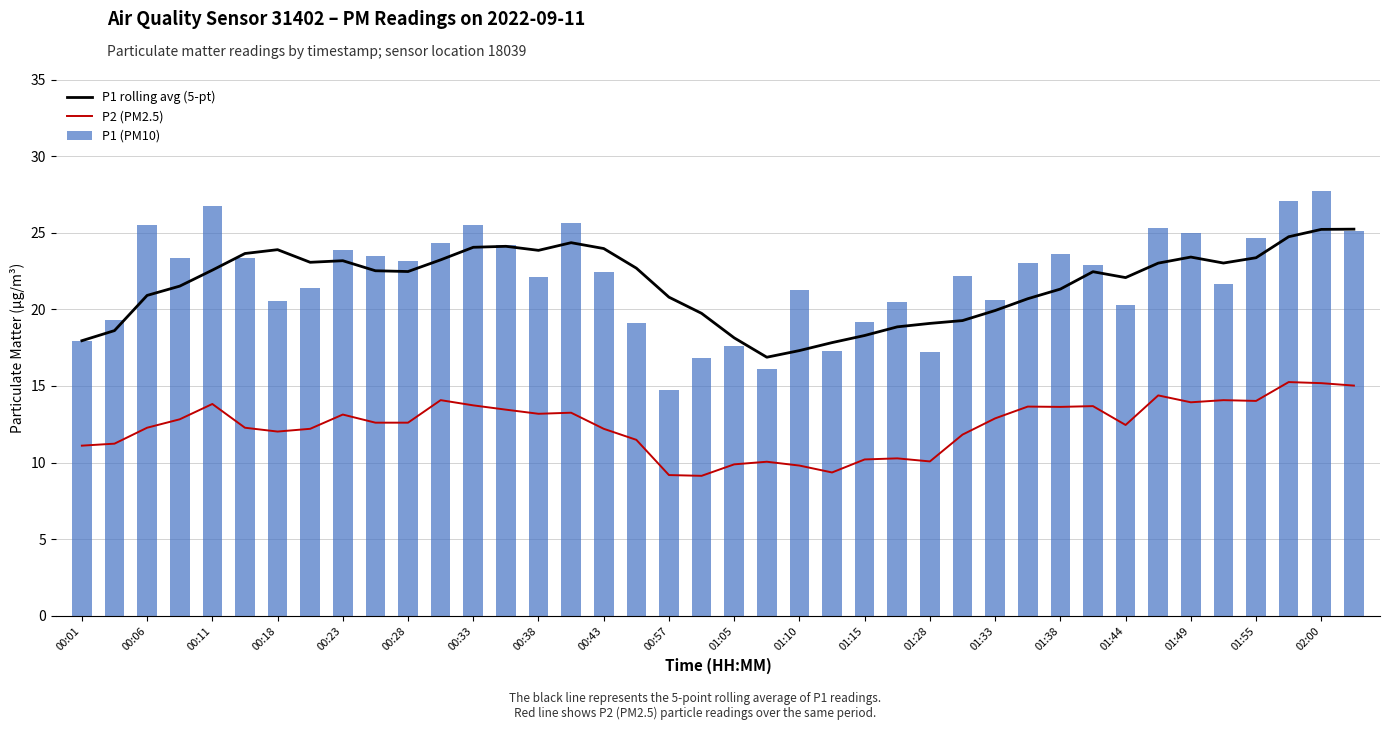

What are all the series names shown in the legend?

P1 rolling avg (5-pt), P2 (PM2.5), P1 (PM10)